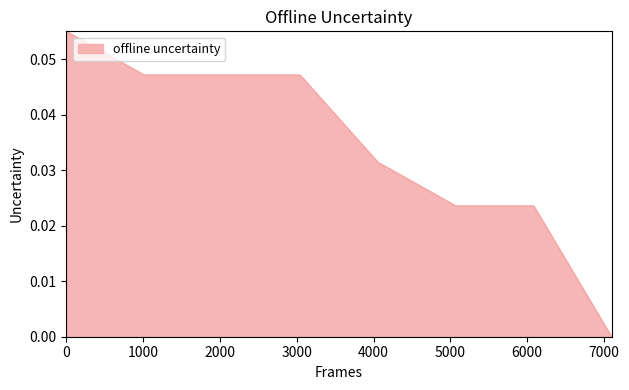

How many series are shown in this chart?

1